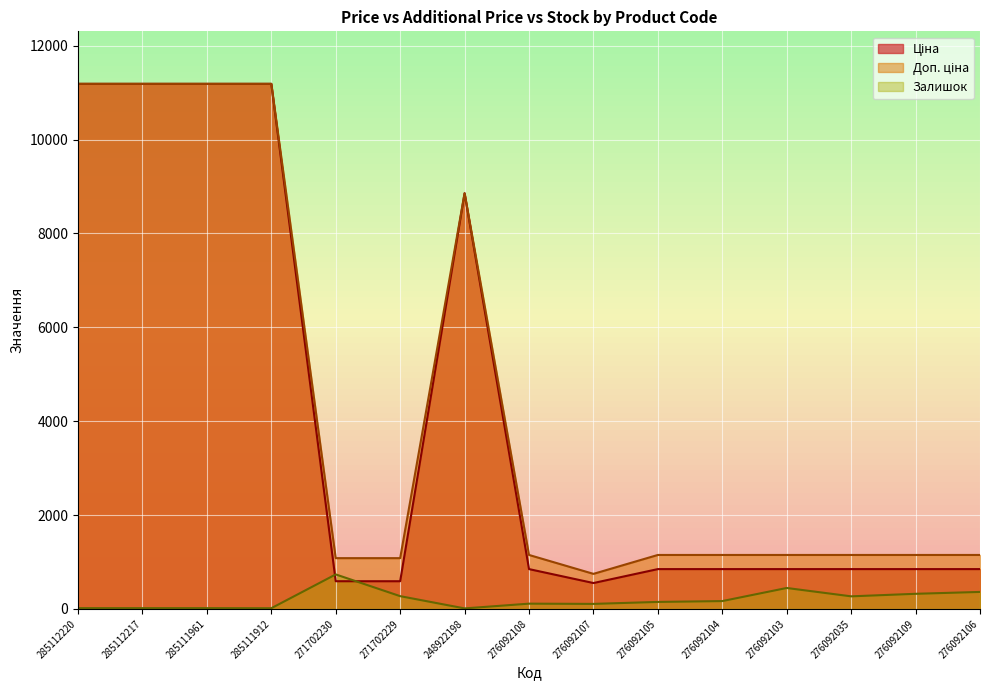

Where is Ціна nearest to the value 5869?

248922198